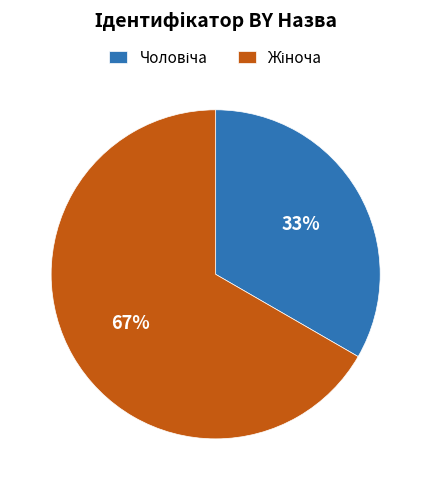

To the nearest percent, what is the average slice percentage?

50%